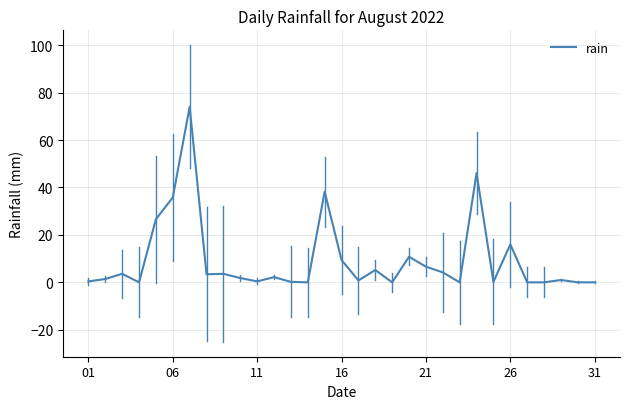

True or false: there are more than 0 points higher than both neighbors.

True